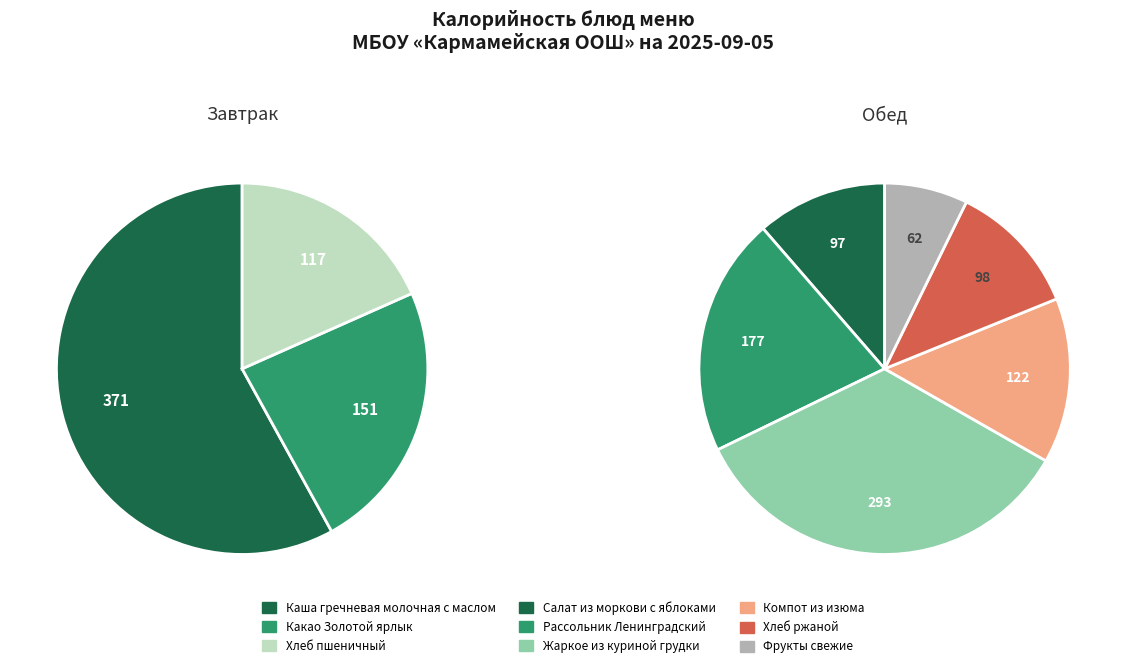

Between Рассольник Ленинградский со сметаной and Каша гречневая молочная с маслом, which is larger?

Каша гречневая молочная с маслом